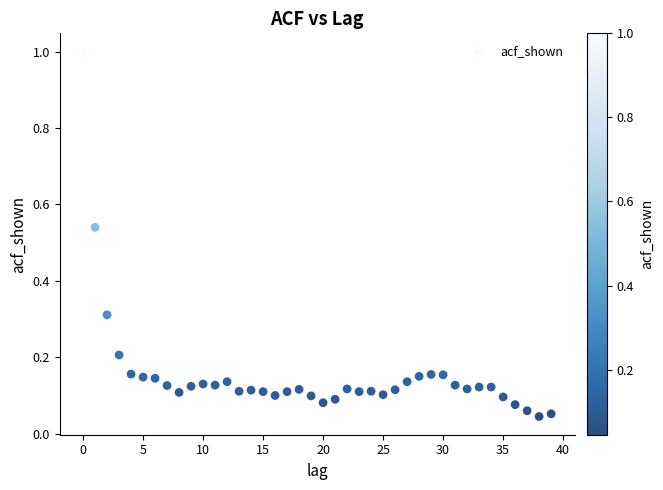

What is the range of Y values (max minus min)?

1.0